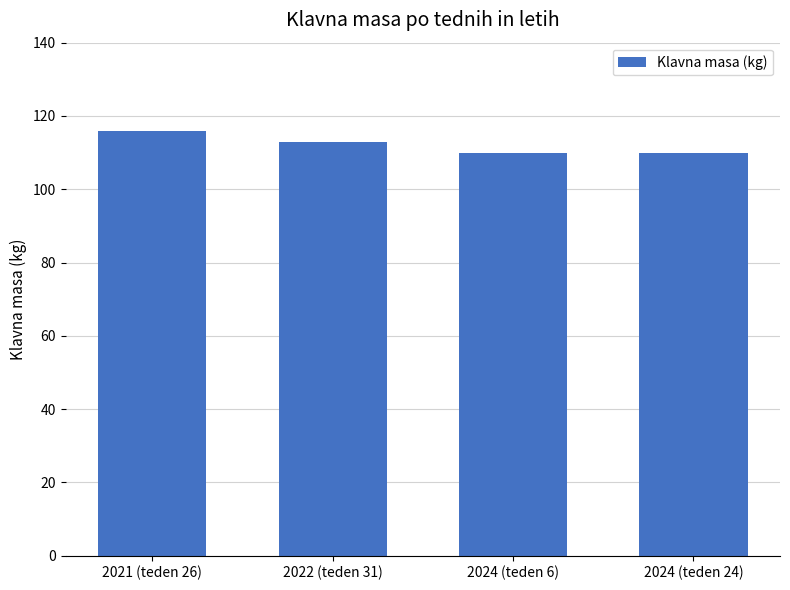

What is the ratio of the value at 2024 (teden 6) to the value at 2021 (teden 26)?

0.9